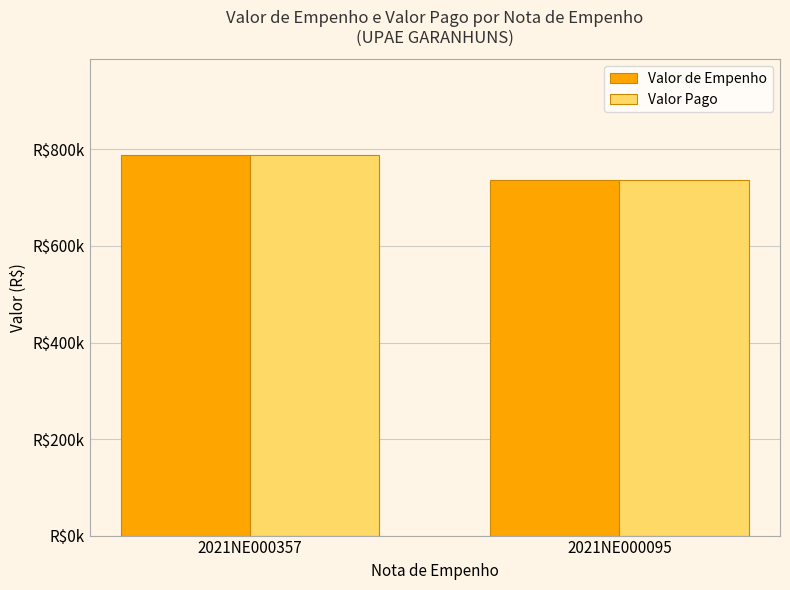

What are all the series names shown in the legend?

Valor de Empenho, Valor Pago